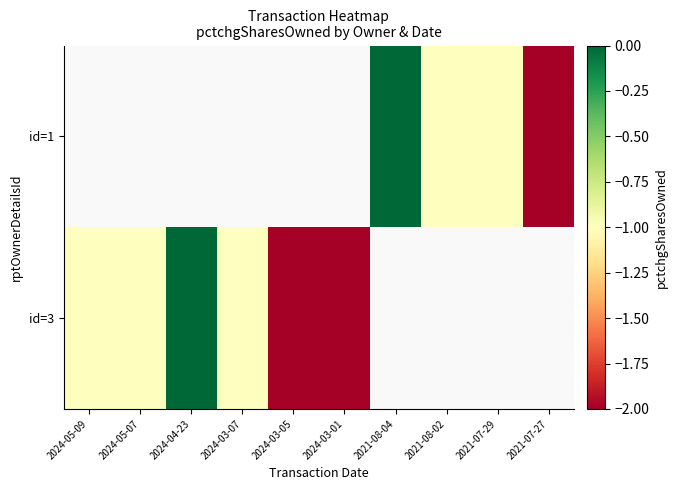

Which series has the largest range (max minus min)?

id=3